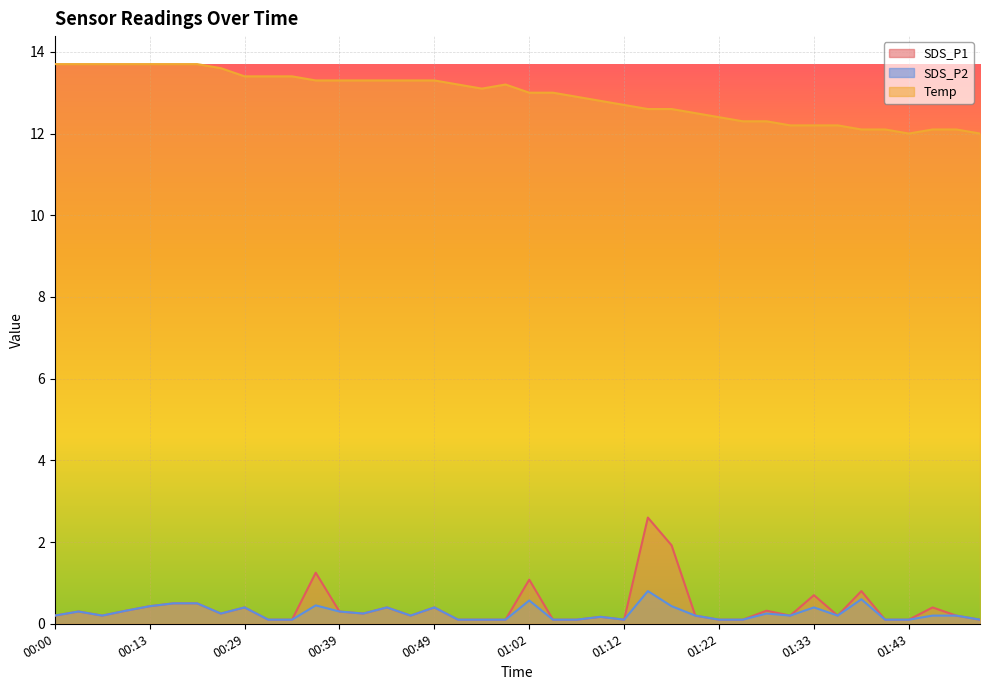

What is the average value of the Temp series?

12.9